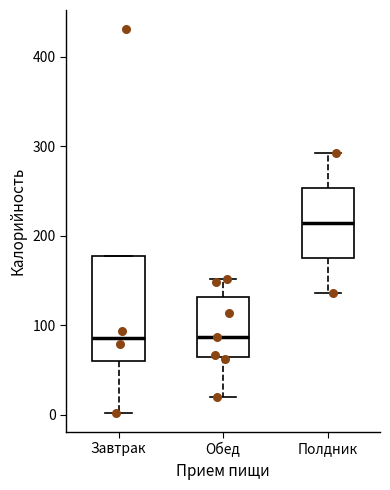

Reading left to right, transcribe this box plot: for each box, give where its median line is, the range the box spans, and where its two whiskers end, as read against the y-axis. The values are not printed on the chart, so give them approximately, as read against the axis.

Завтрак: median 90, box 60 to 180, whiskers 0 to 180
Обед: median 90, box 60 to 130, whiskers 20 to 150
Полдник: median 210, box 180 to 250, whiskers 140 to 290